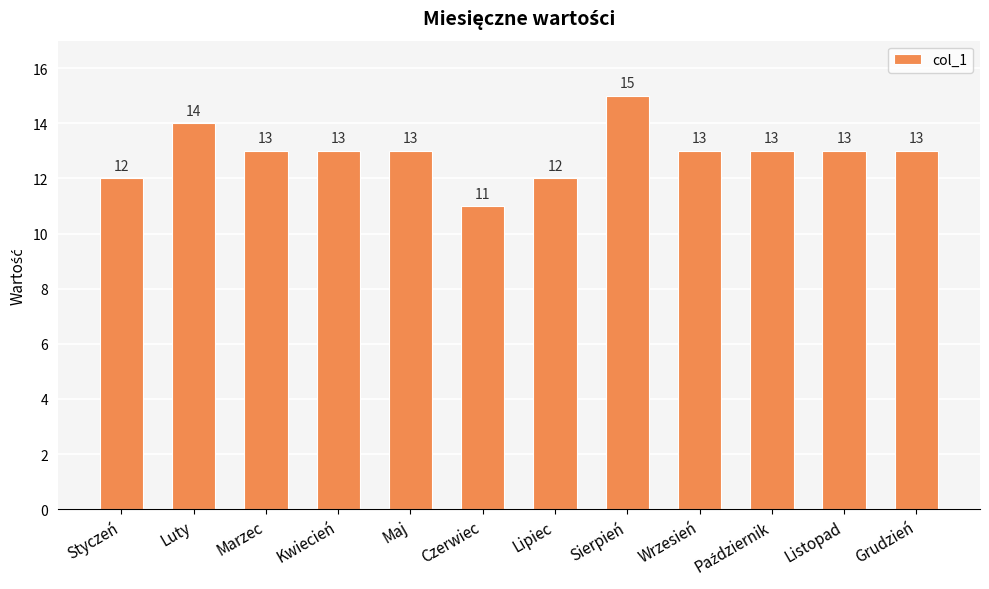

The value at Styczeń is 16. True or false?

False